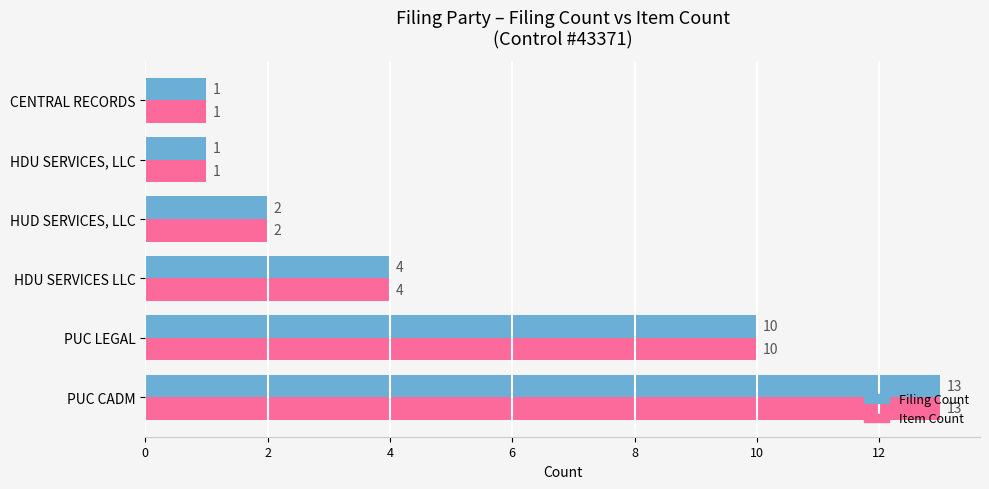

What are all the series names shown in the legend?

Filing Count, Item Count